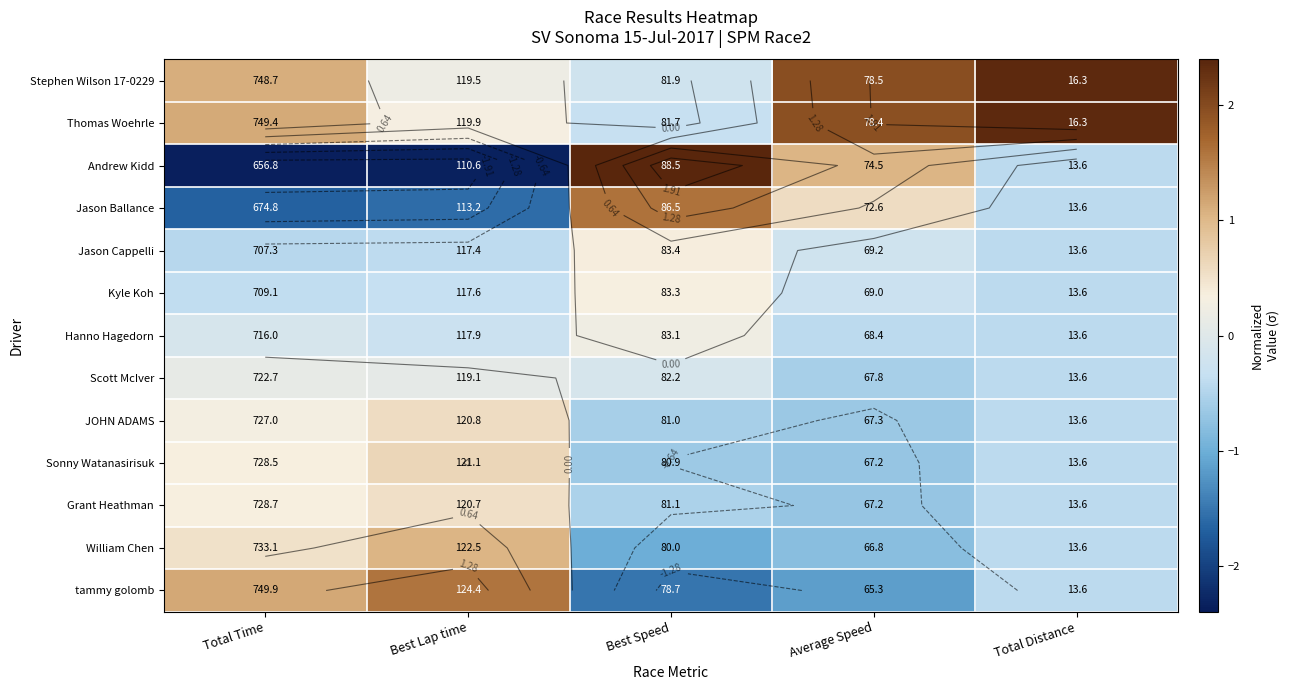

Count the Grant Heathman values in the range 0 to 1.

2